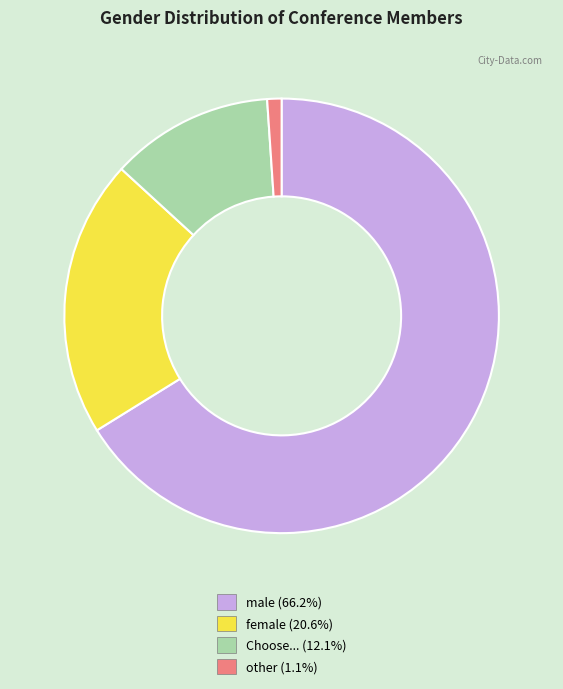

Approximately how many times larger is the value at female compared to other?

19.4